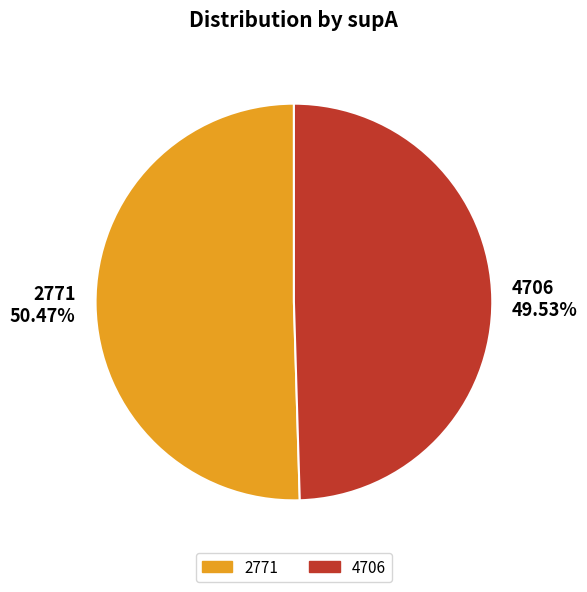

Does 2771 account for over 50% of the chart?

Yes